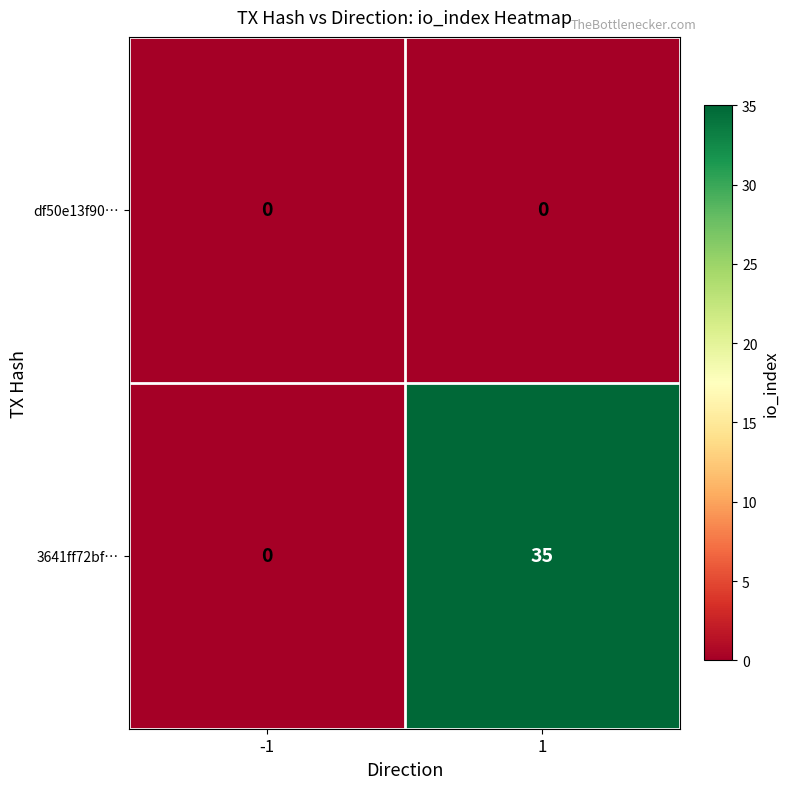

What is the spread (max minus min) of values at 1?

35